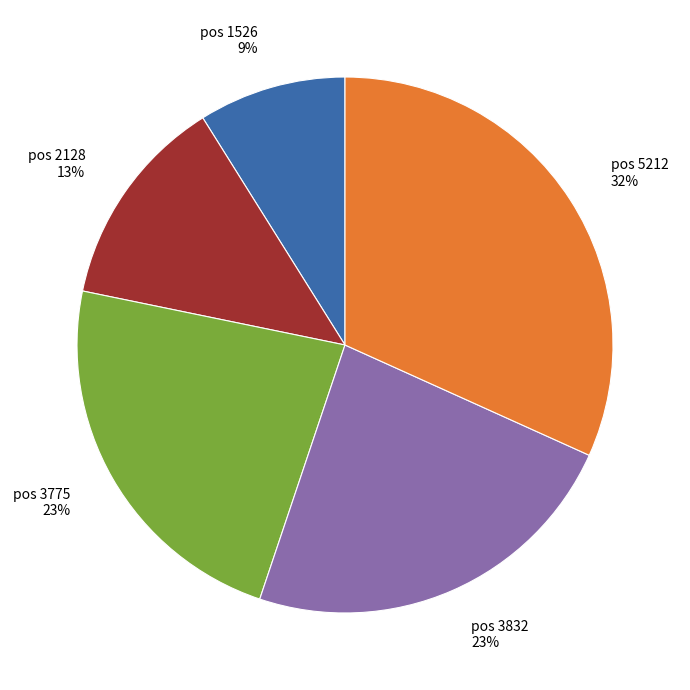

To the nearest percent, what is the average slice percentage?

20%